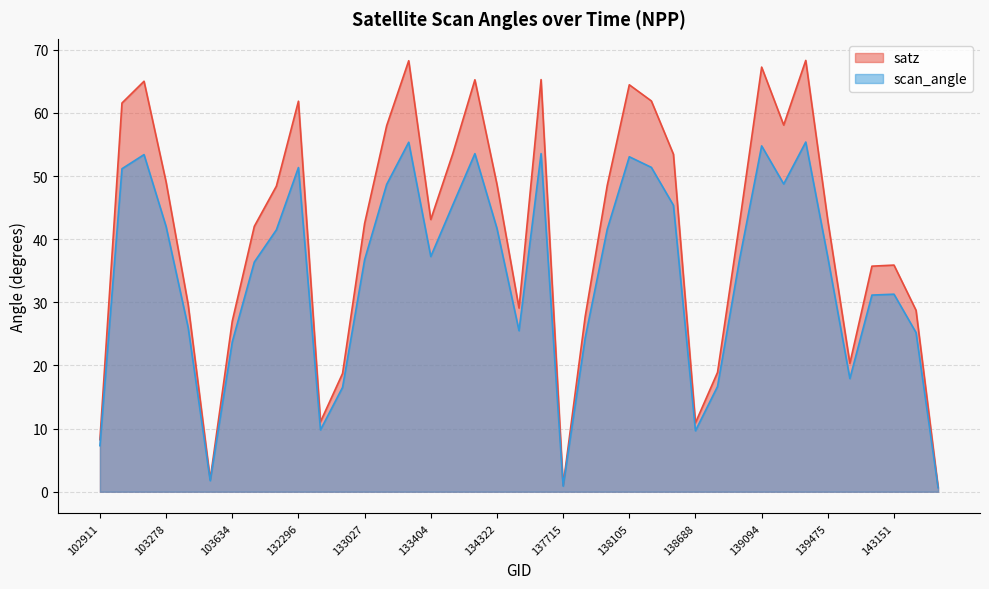

Is it true that scan_angle equals 41.5 at 132123?

True